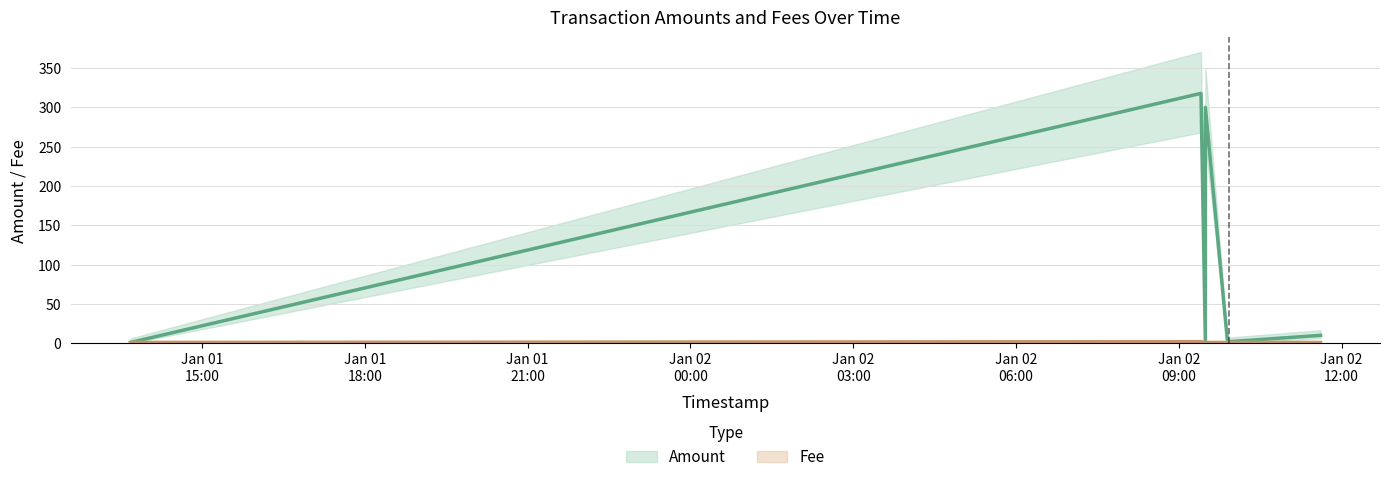

In Fee, how many points are higher than both neighbors (excluding endpoints)?

1